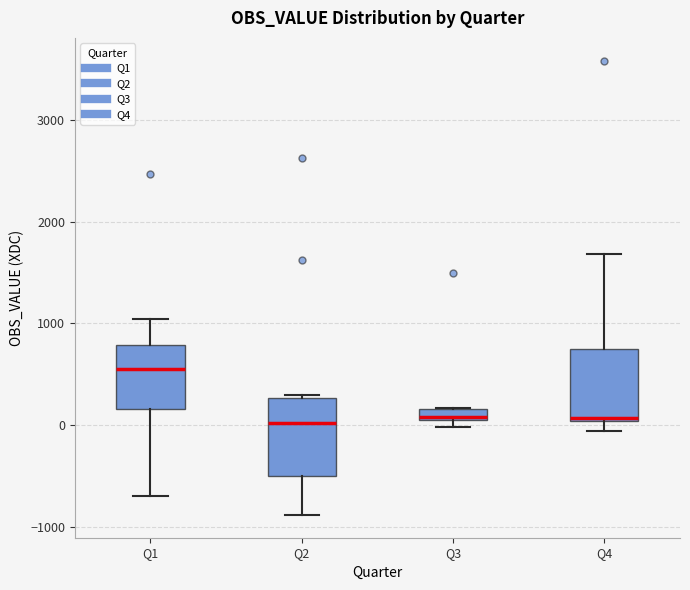

Where does the median line of the box for Q1 sit on the y-axis? The values are not printed on the chart, so give them approximately, as read against the axis.

500